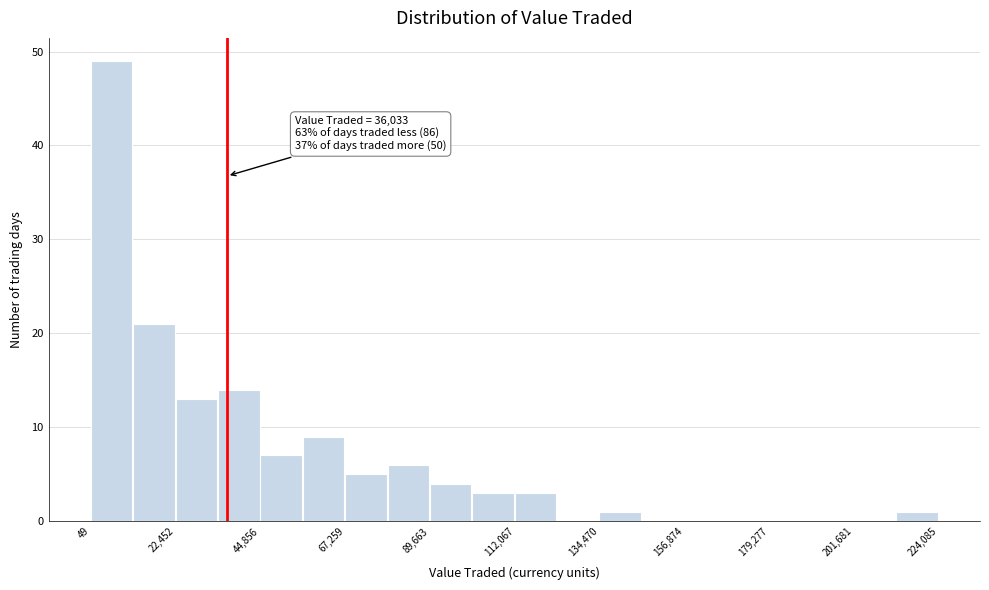

Read against the x-axis, roughly where is the centre of the tallest bar?

5000